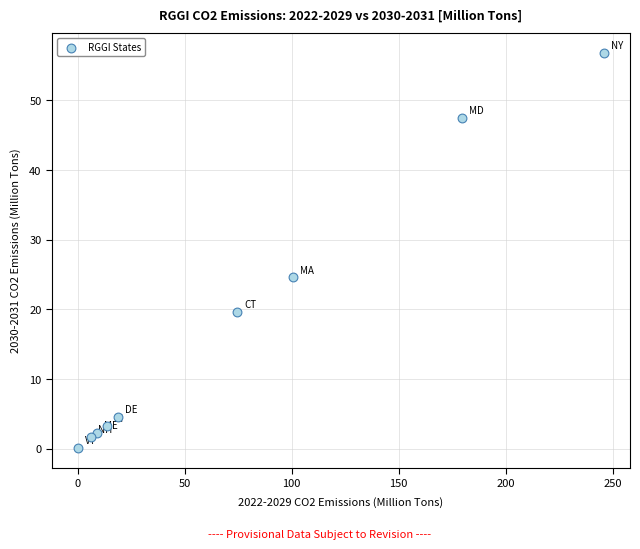

What Y value in the scatter plot is closest to 28?

24.6